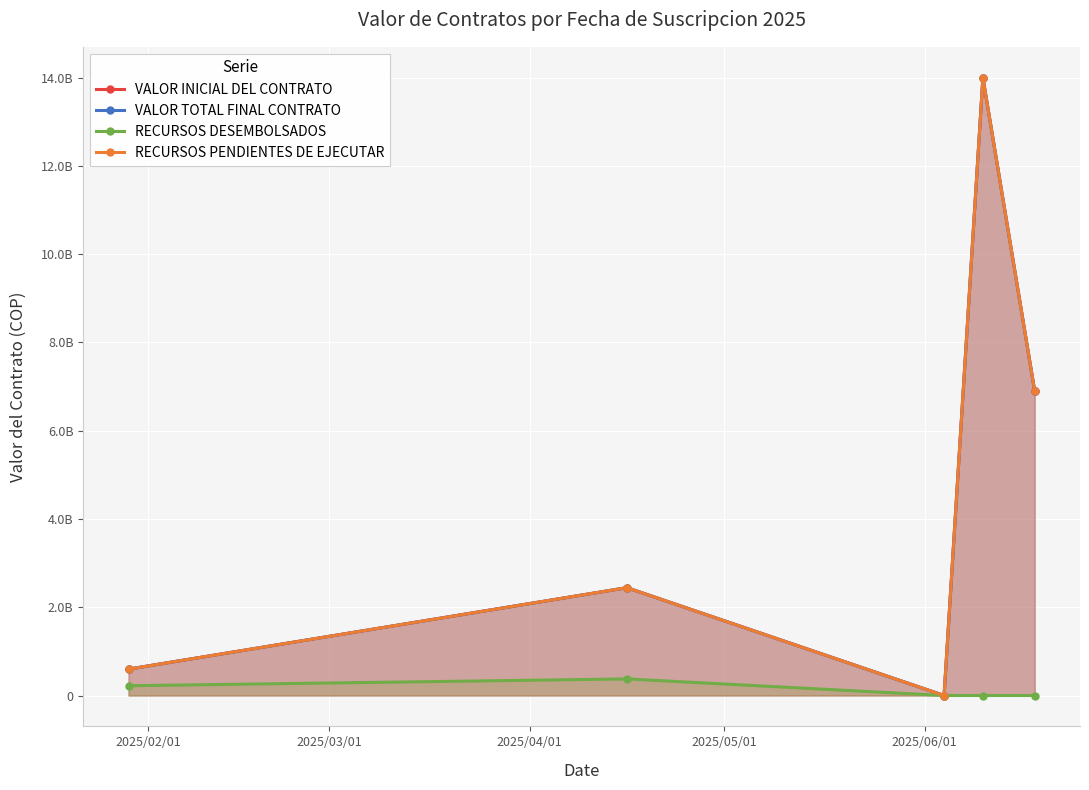

What is the difference between the second highest and minimum values in the RECURSOS DESEMBOLSADOS series?

221134143